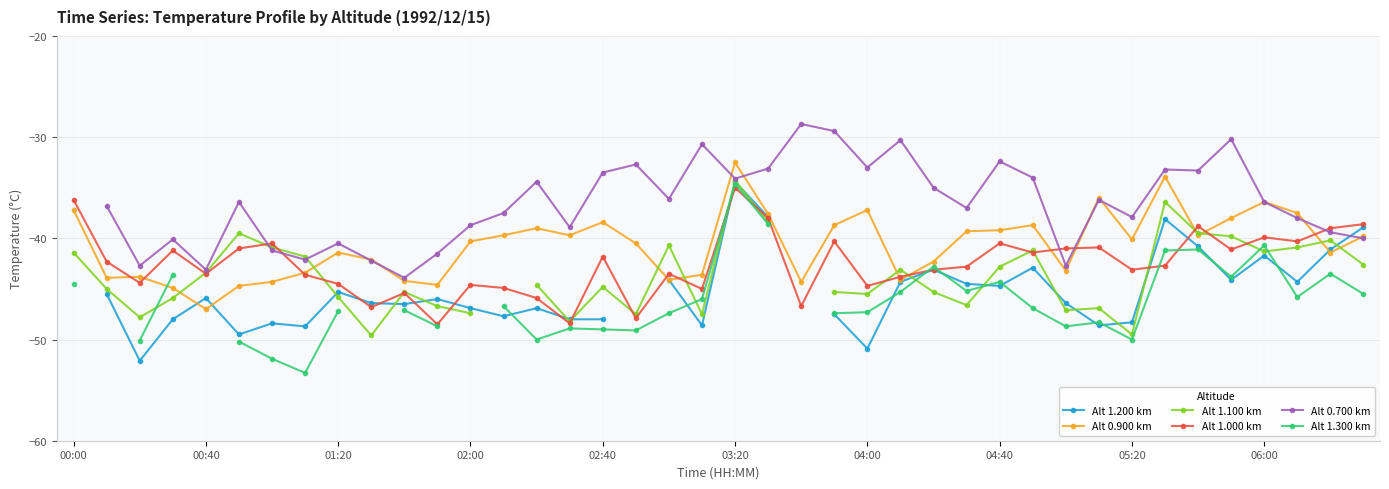

What is the value of the Alt 1.300 km point at the 28th from the left?

-45.2